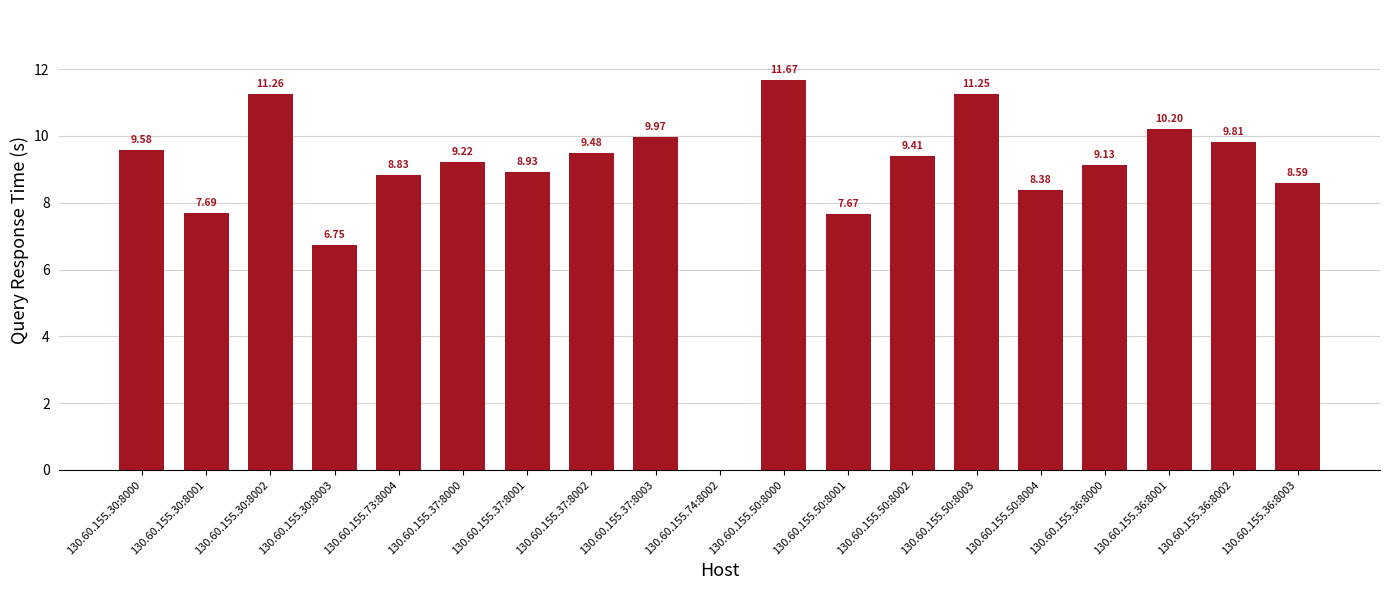

Count the number of values greater than 9.

11